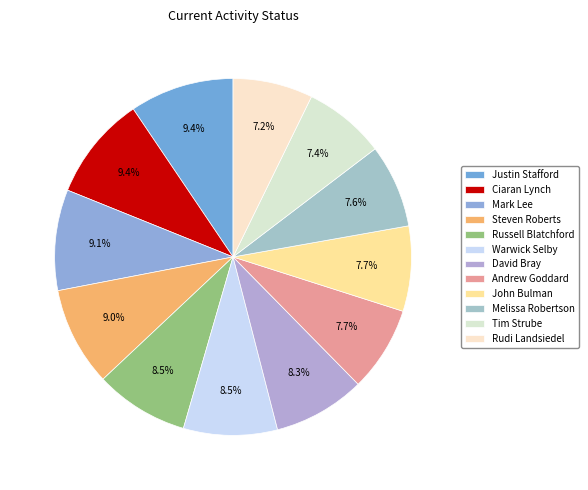

How many slices are in this pie chart?

12